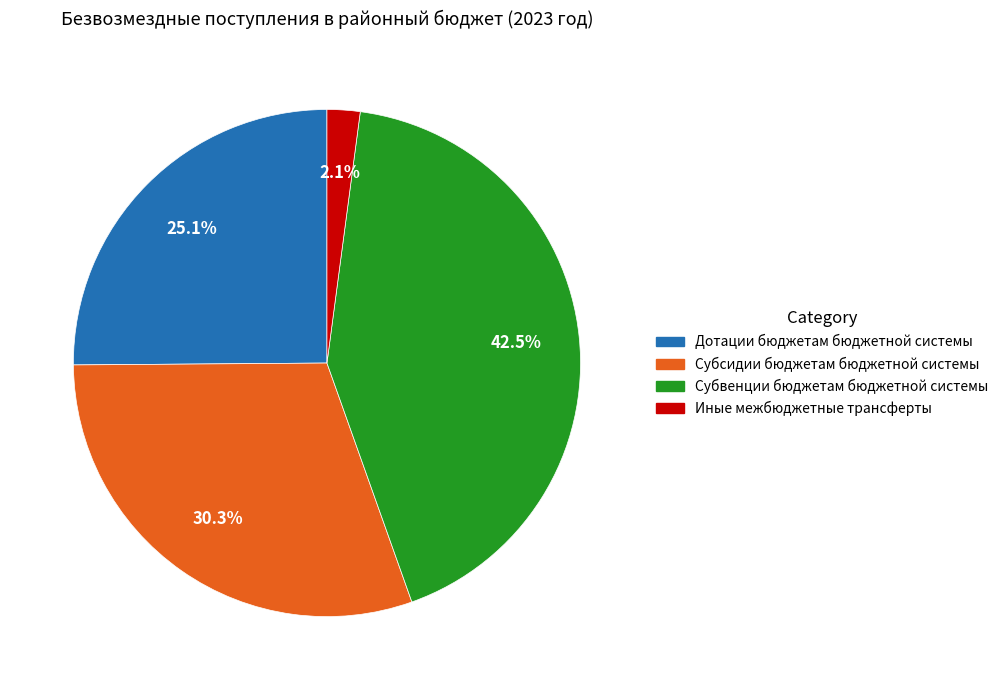

Approximately how many times larger is the value at Иные межбюджетные трансферты compared to Дотации бюджетам бюджетной системы?

0.1